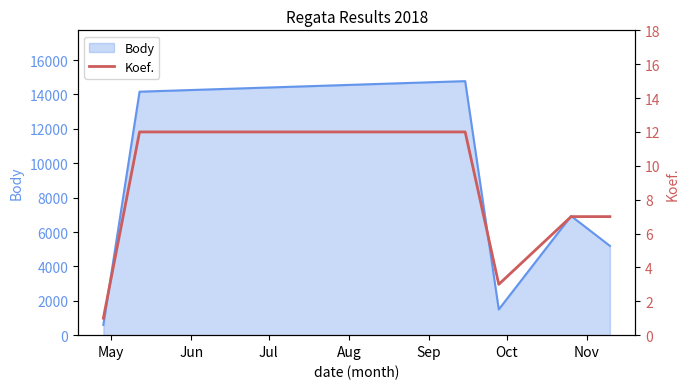

At which category does the chart reach its minimum across all series?

May